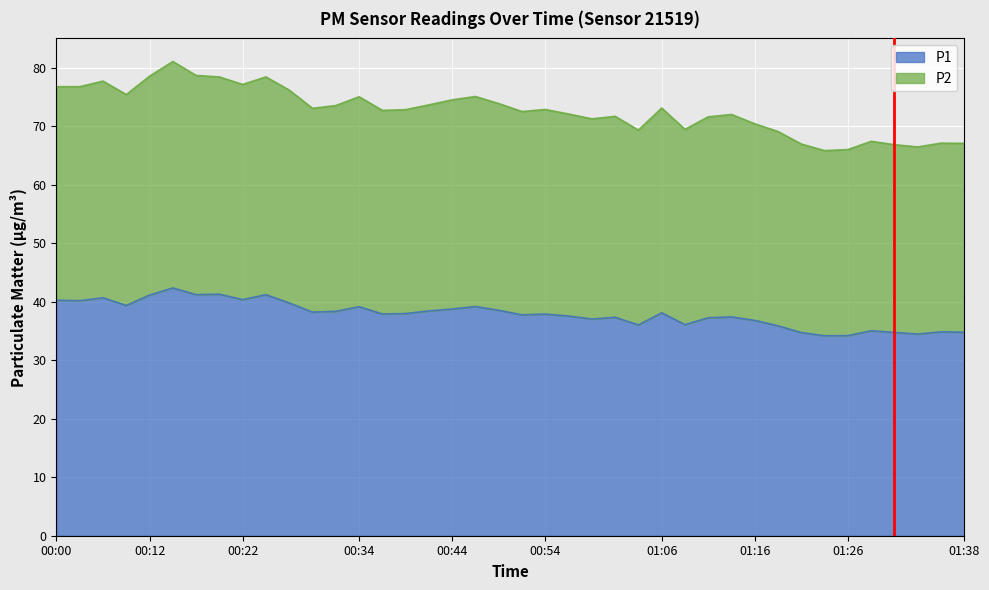

Which series has the widest spread of values?

P2